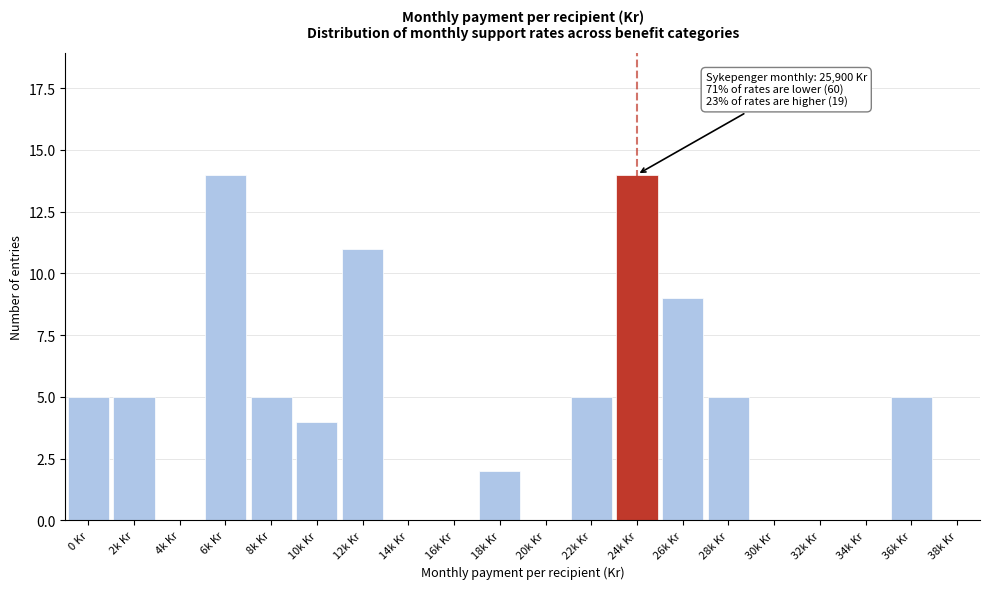

Reading left to right, extract all data points from this chart.

0 Kr=5	2k Kr=5	4k Kr=0	6k Kr=14	8k Kr=5	10k Kr=4	12k Kr=11	14k Kr=0	16k Kr=0	18k Kr=2	20k Kr=0	22k Kr=5	24k Kr=14	26k Kr=9	28k Kr=5	30k Kr=0	32k Kr=0	34k Kr=0	36k Kr=5	38k Kr=0